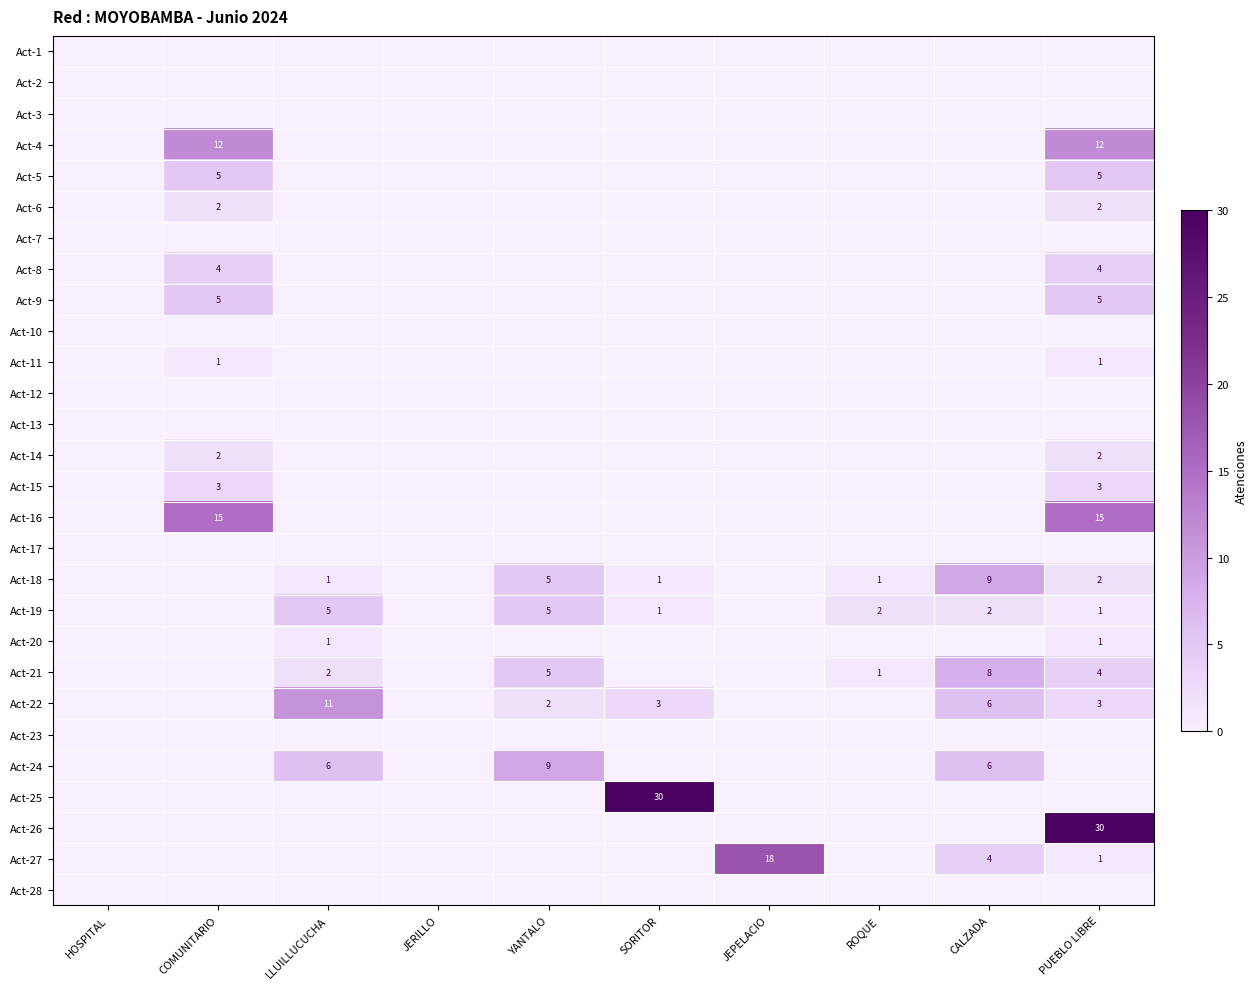

The value of Act-9 at PUEBLO LIBRE is 5. True or false?

True